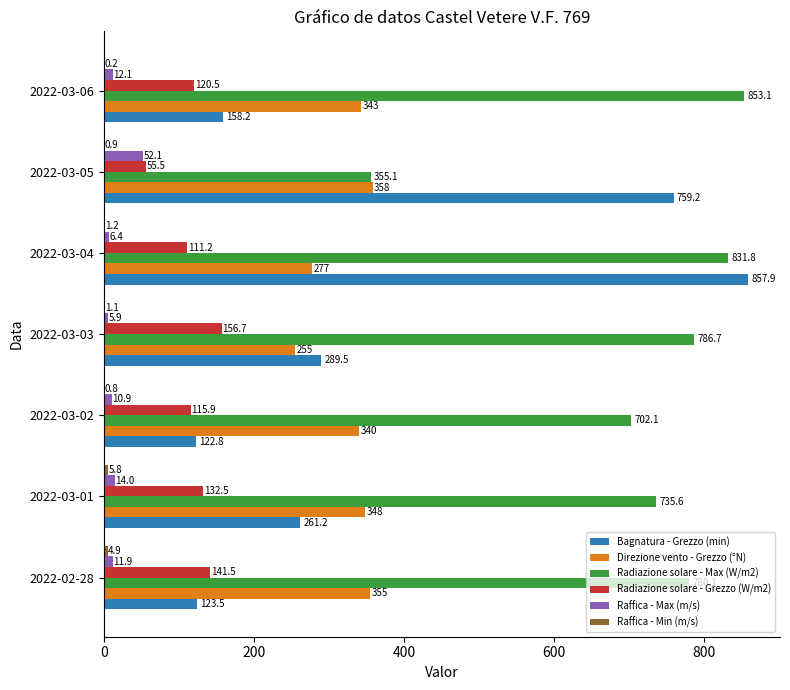

What is the maximum value for Direzione vento - Grezzo (°N)?

358.0